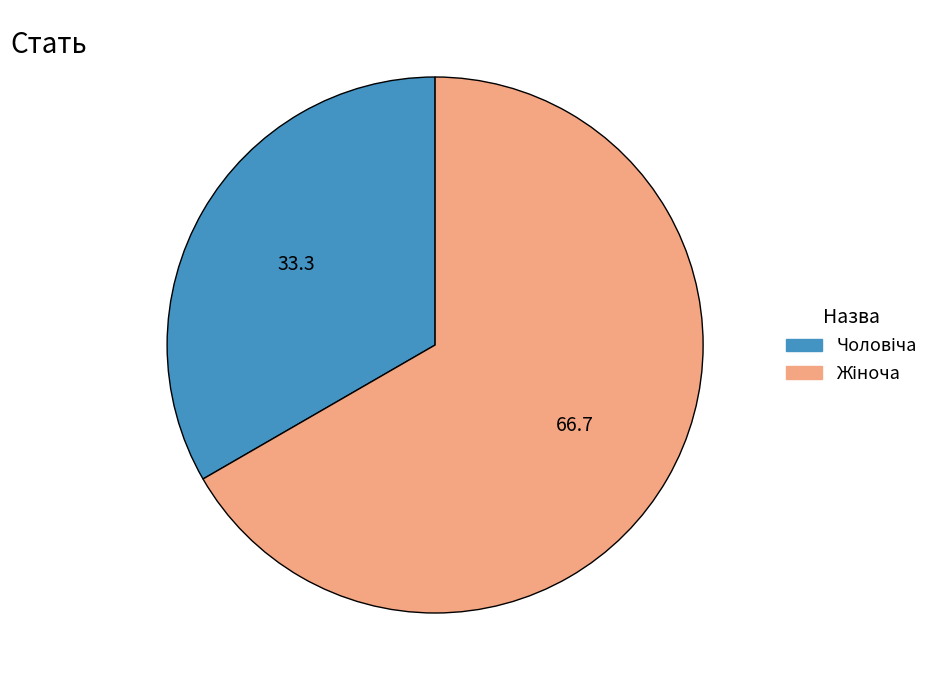

Is there any slice that represents more than half of the pie?

Yes